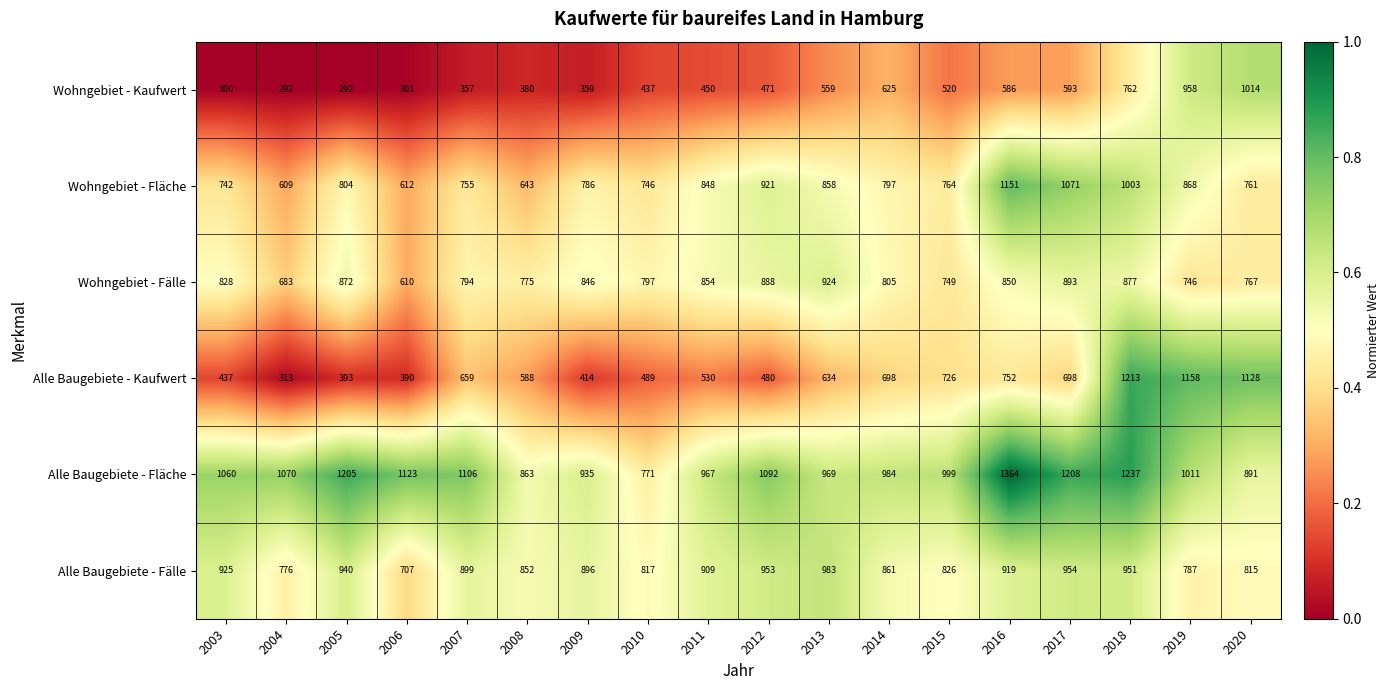

Where is Alle Baugebiete - Fläche nearest to the value 1067?

2004